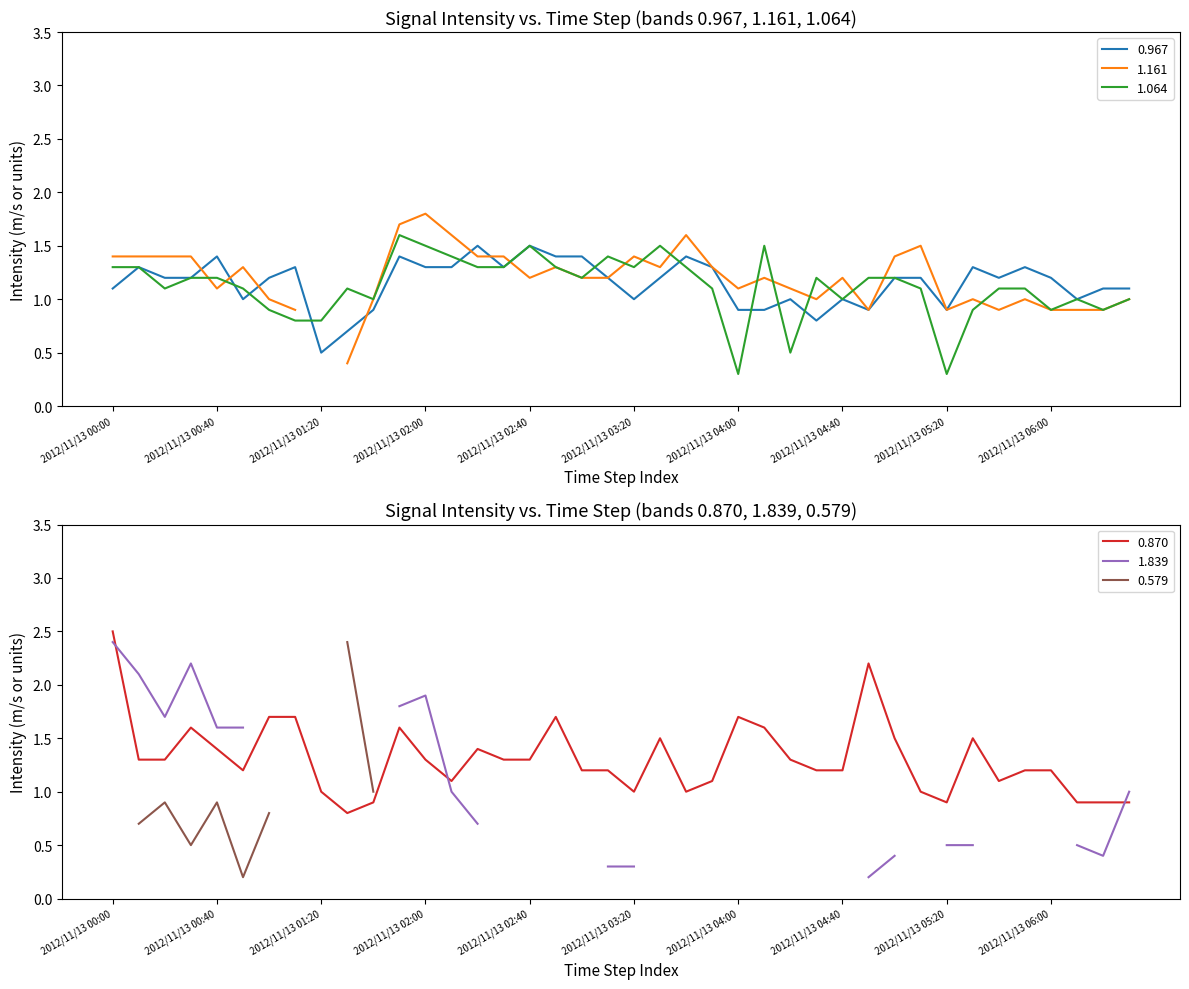

After their last crossing, which series has the higher values: 0.870 or 0.967?

0.967